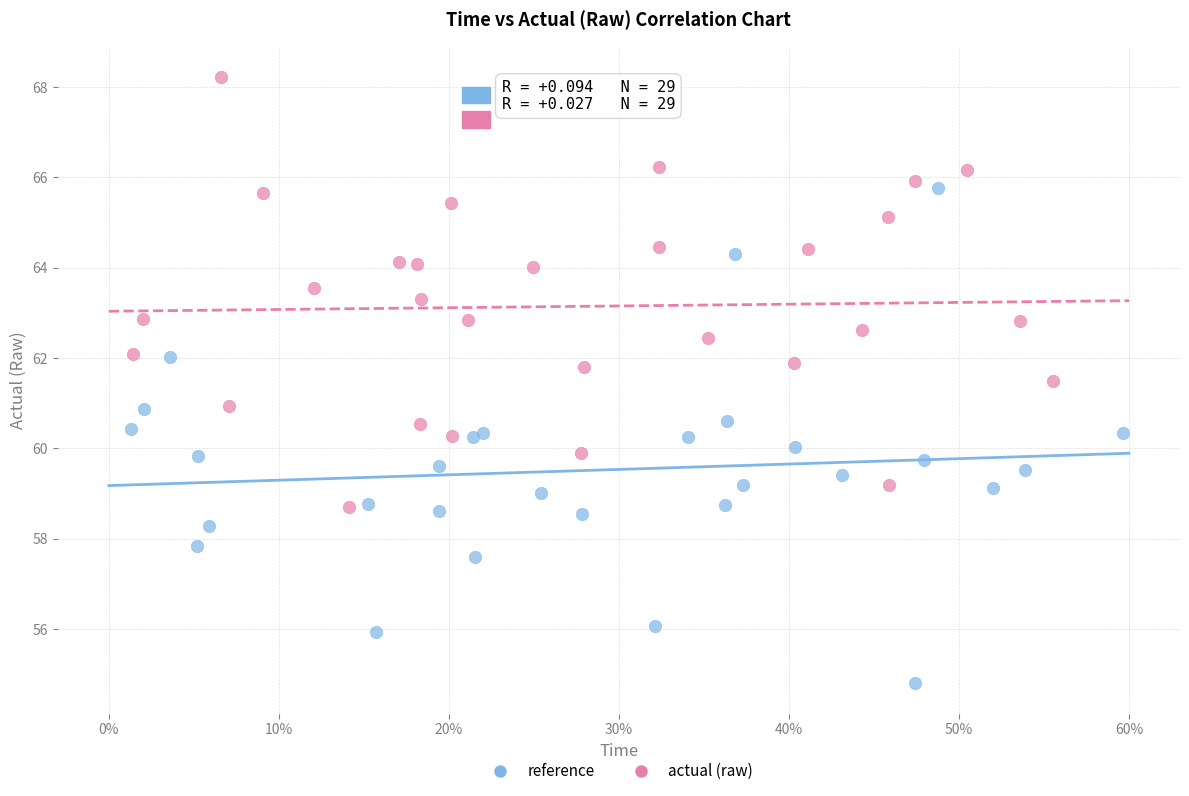

Which series reaches the maximum Y coordinate?

actual (raw)